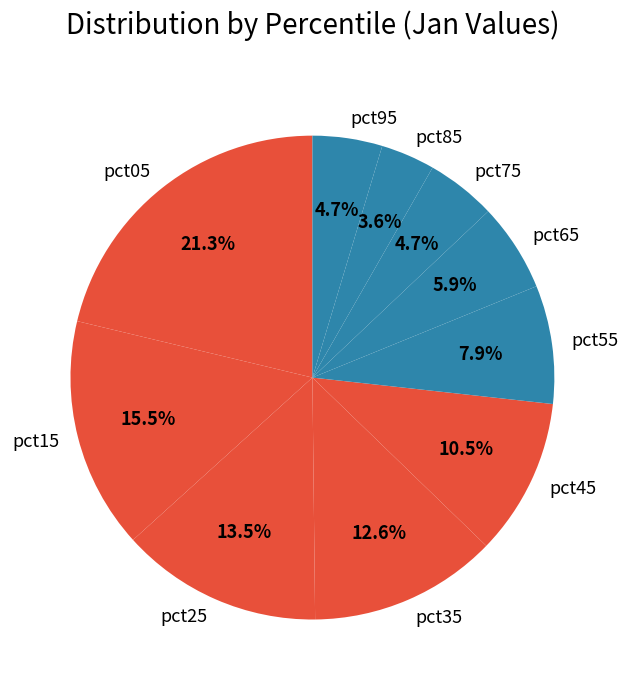

Is it true that pct95 is 5% of the pie?

True